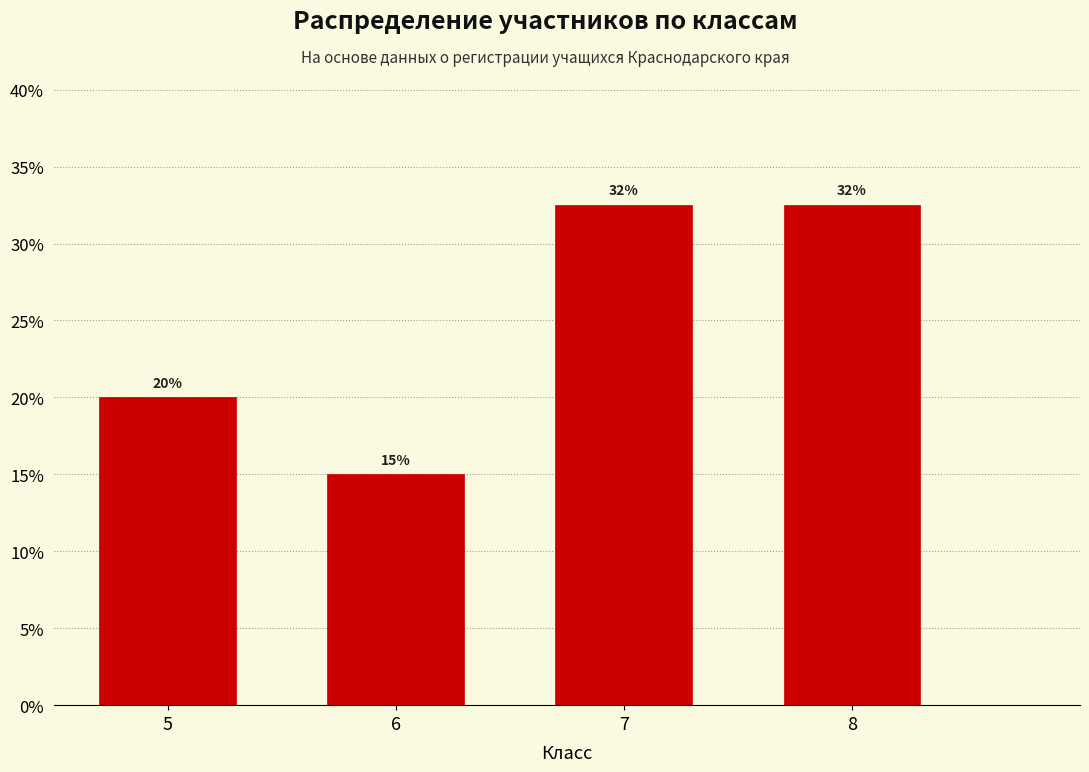

Are the bars horizontal?

No